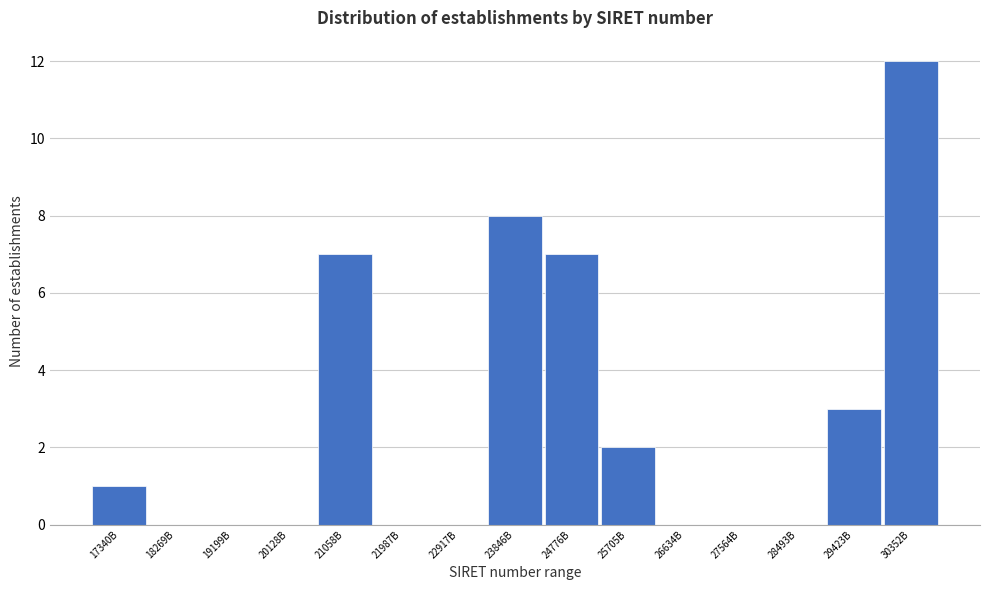

Reading left to right, transcribe all the data shown in this chart.

17340B=1	18269B=0	19199B=0	20128B=0	21058B=7	21987B=0	22917B=0	23846B=8	24776B=7	25705B=2	26634B=0	27564B=0	28493B=0	29423B=3	30352B=12